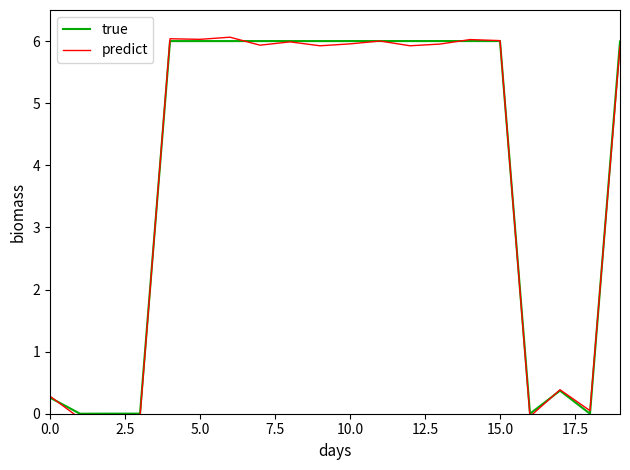

How many distinct data groups are displayed?

2